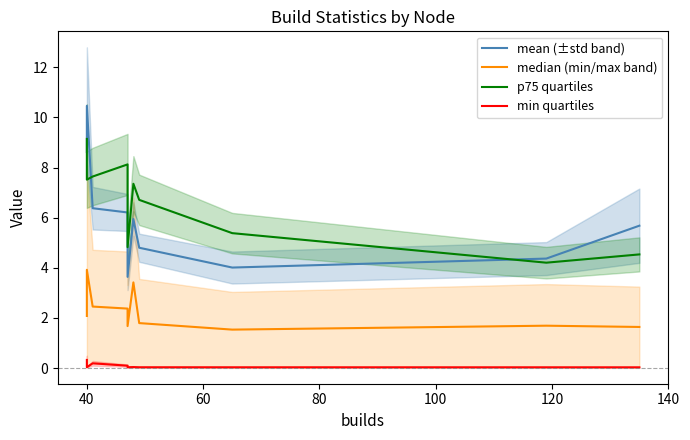

At which category is the sum across all series the highest?

40